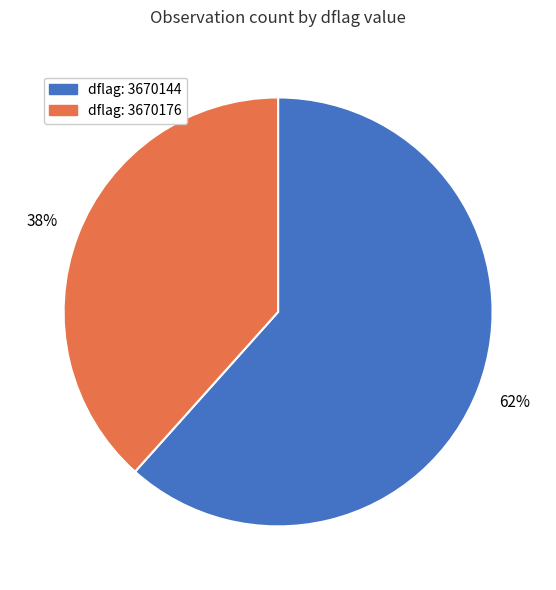

To the nearest percent, what is the average slice percentage?

50%